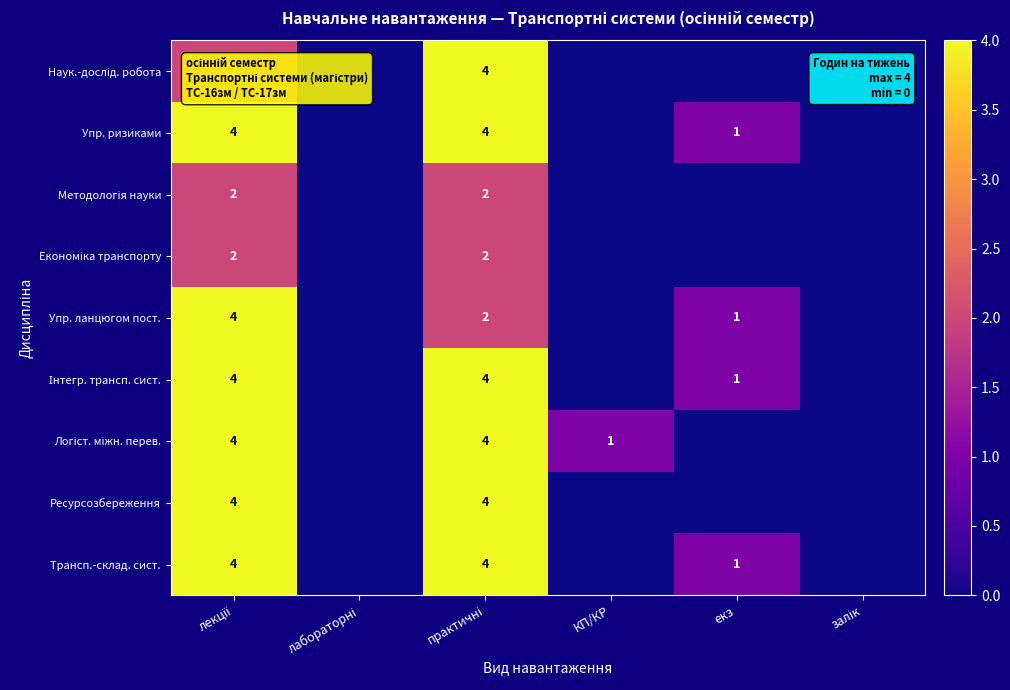

Is it true that Упр. ланцюгом пост. equals 0 at екз?

False